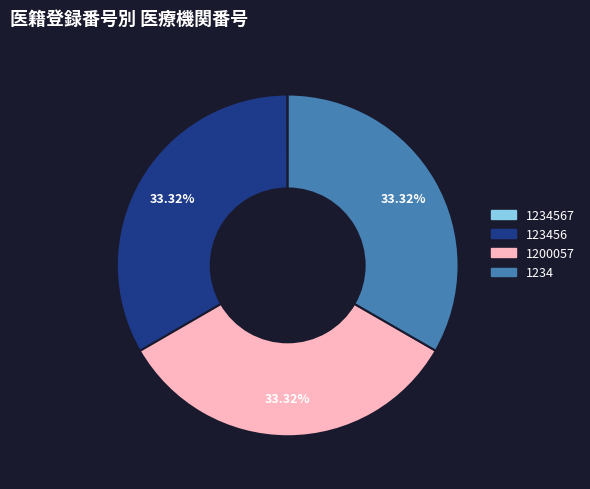

Is there any slice that represents more than half of the pie?

No